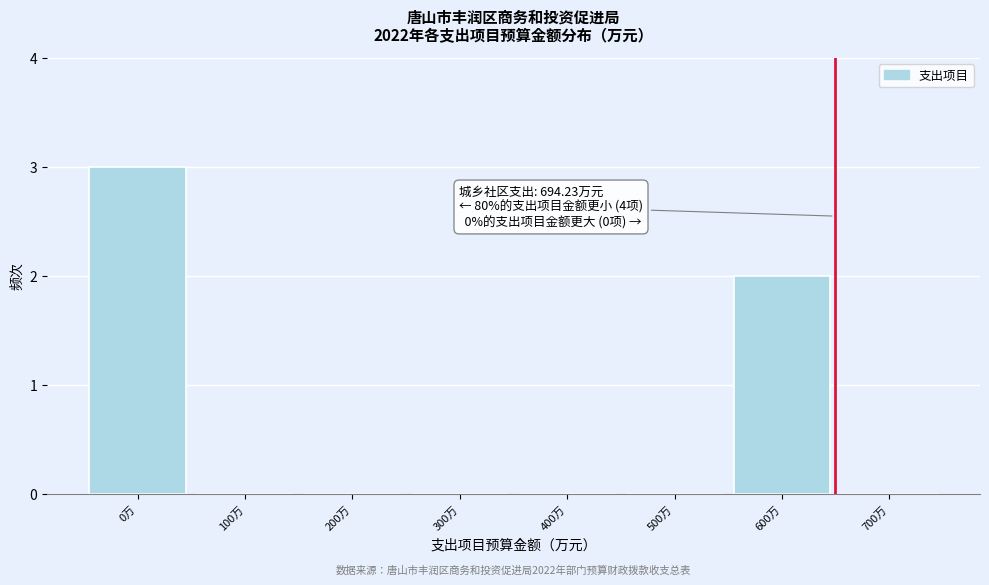

Reading left to right, transcribe all the data shown in this chart.

0万=3	100万=0	200万=0	300万=0	400万=0	500万=0	600万=2	700万=0